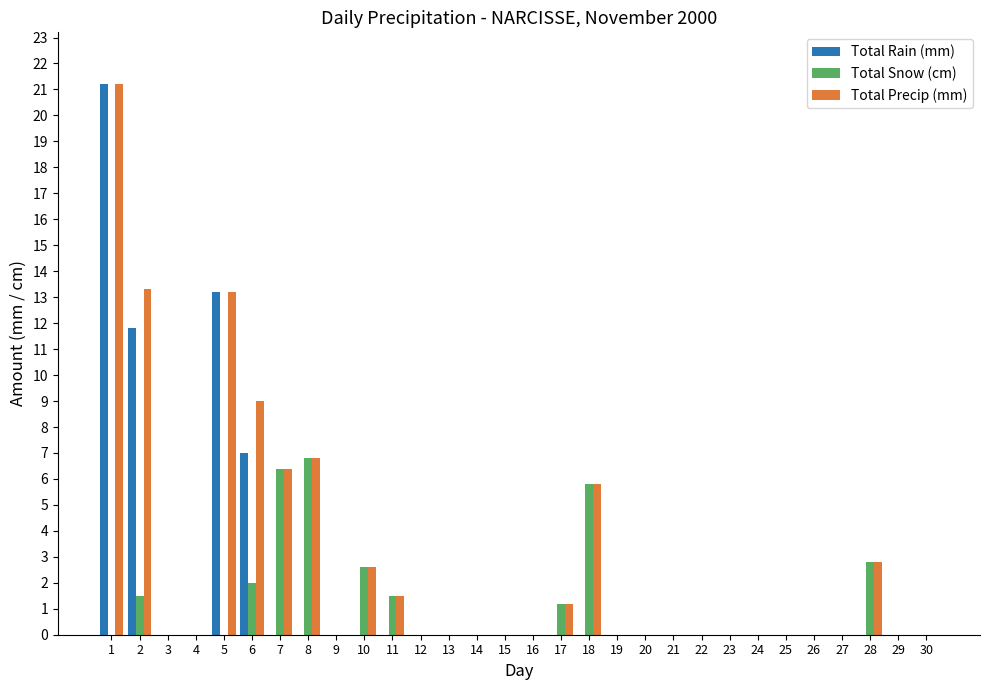

What is the average value of the Total Rain (mm) series?

1.8